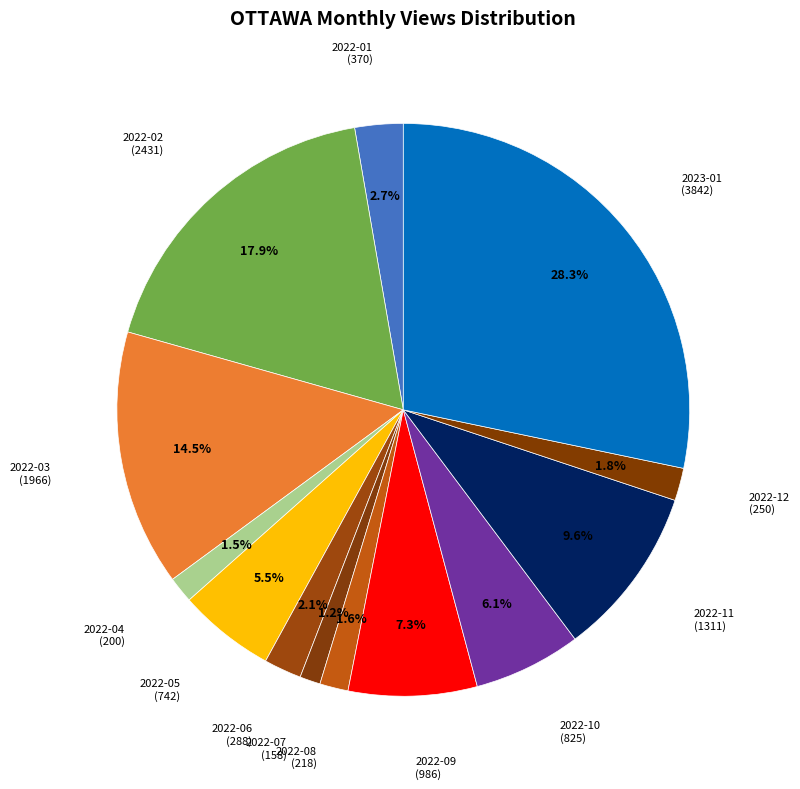

What is the largest slice in the pie chart?

2023-01